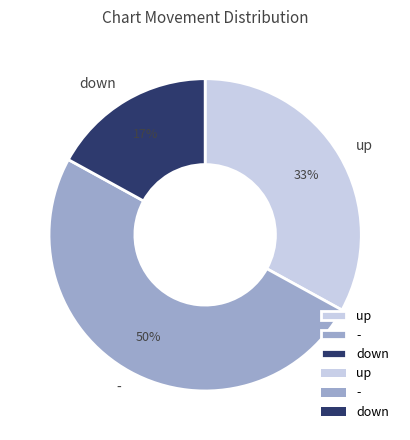

To the nearest percent, what percentage of the pie is -?

50%